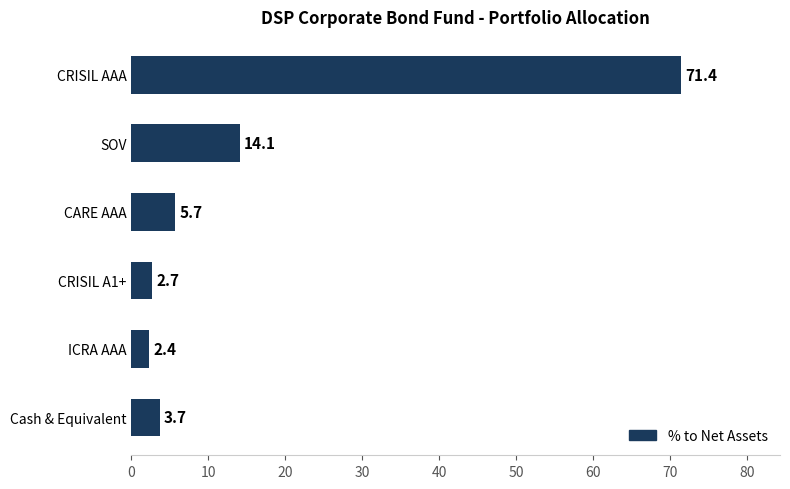

Approximately how many times larger is the value at CARE AAA compared to ICRA AAA?

2.4